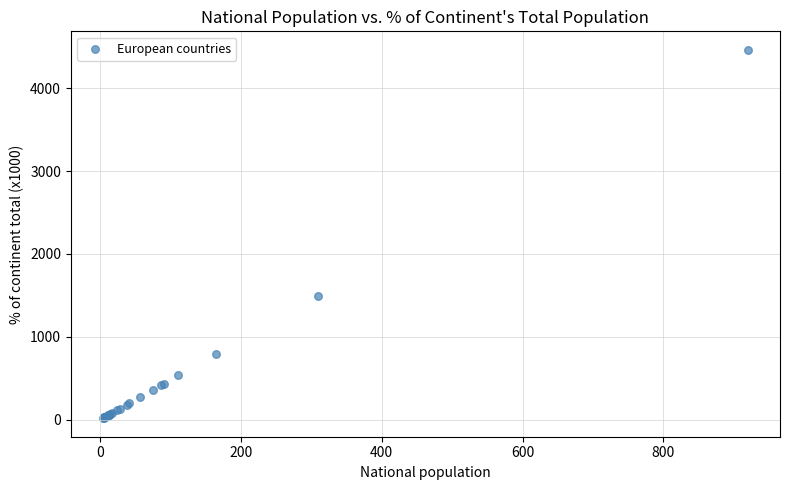

What Y value in the scatter plot is closest to 2240?

1499